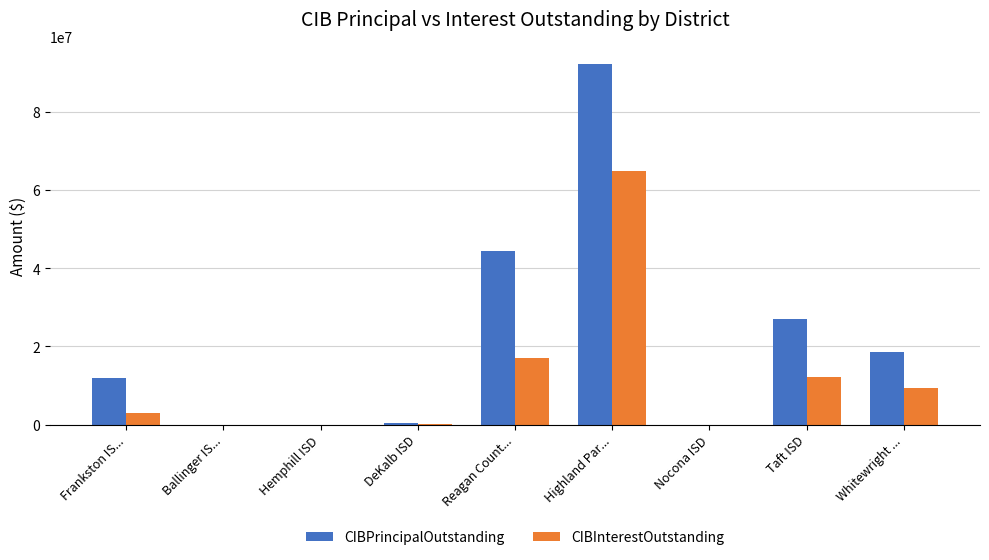

What are all the series names shown in the legend?

CIBPrincipalOutstanding, CIBInterestOutstanding